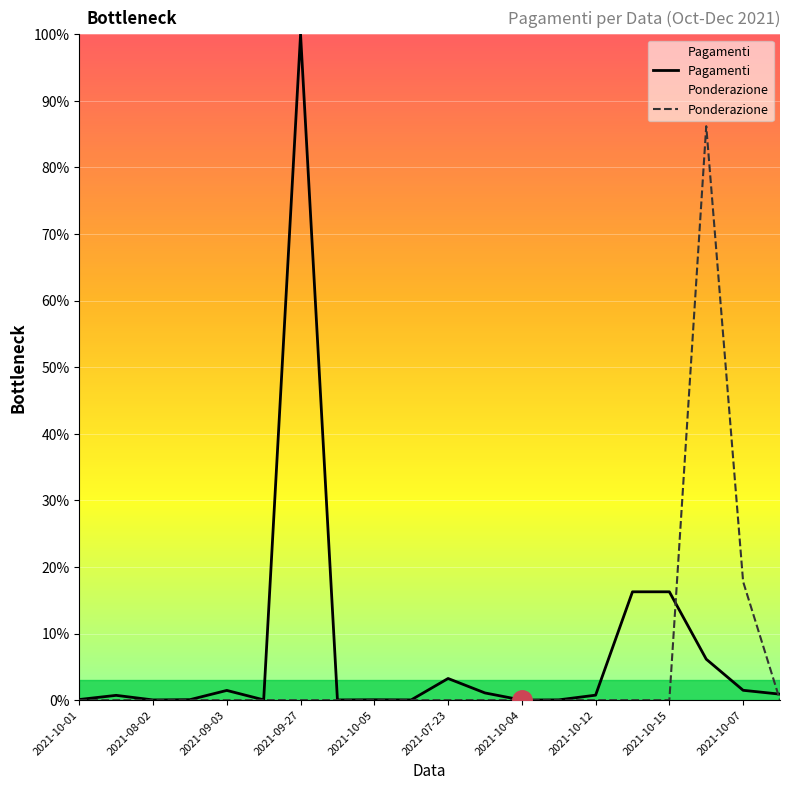

What is the average value of the Ponderazione series?

5.2